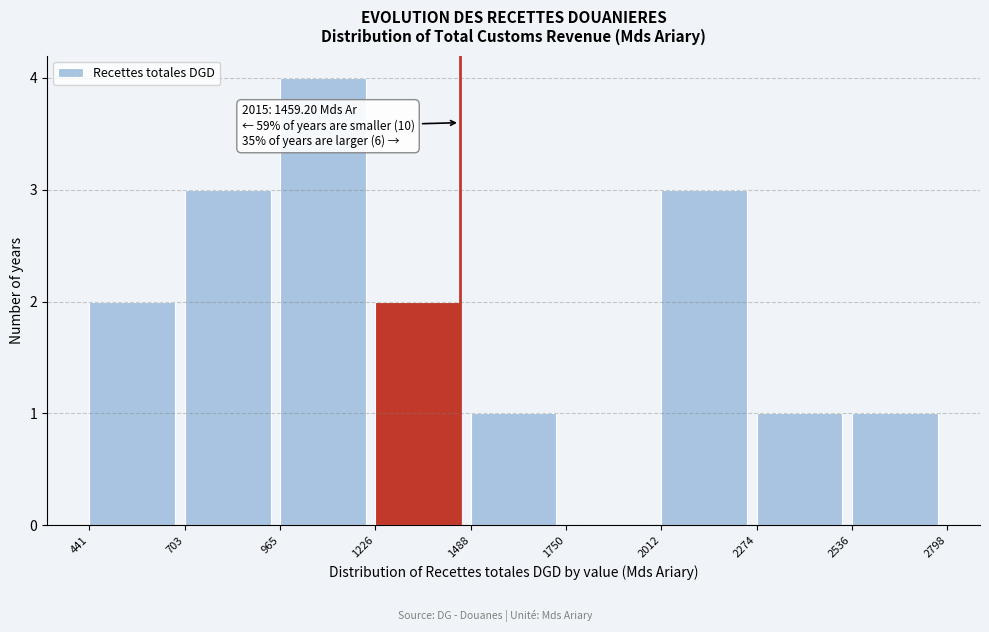

Over which range of the x-axis is the bar tallest?

965 to 1226